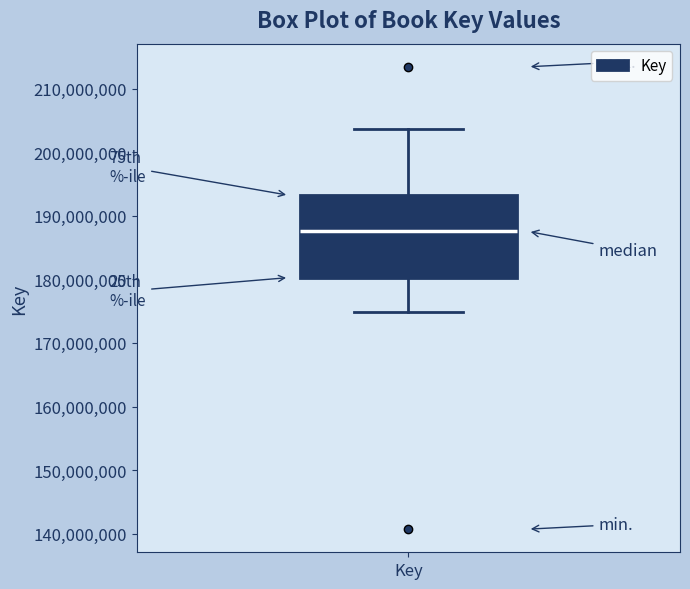

Where does the upper whisker of the box for Key end on the y-axis? The values are not printed on the chart, so give them approximately, as read against the axis.

204000000